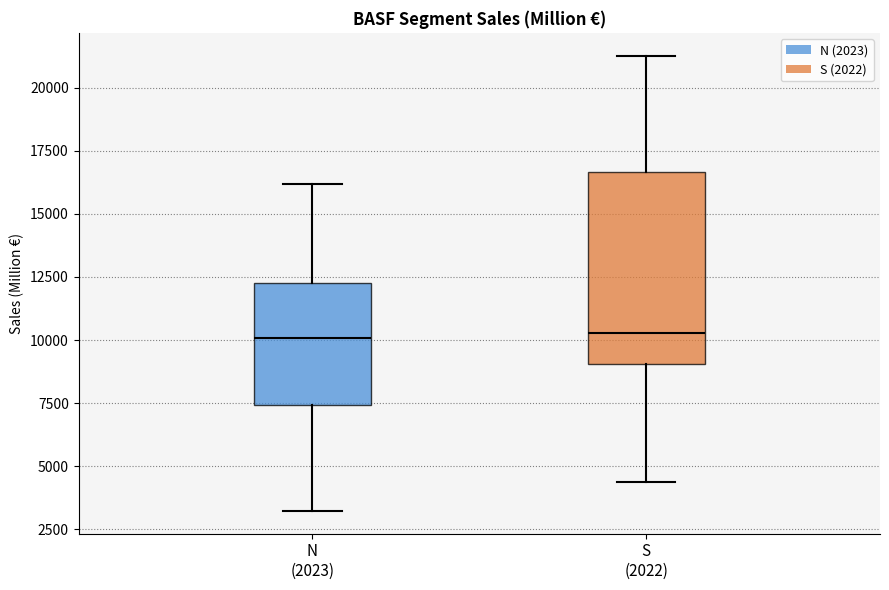

Which box is the tallest, from its lower edge to its upper edge?

S (2022)